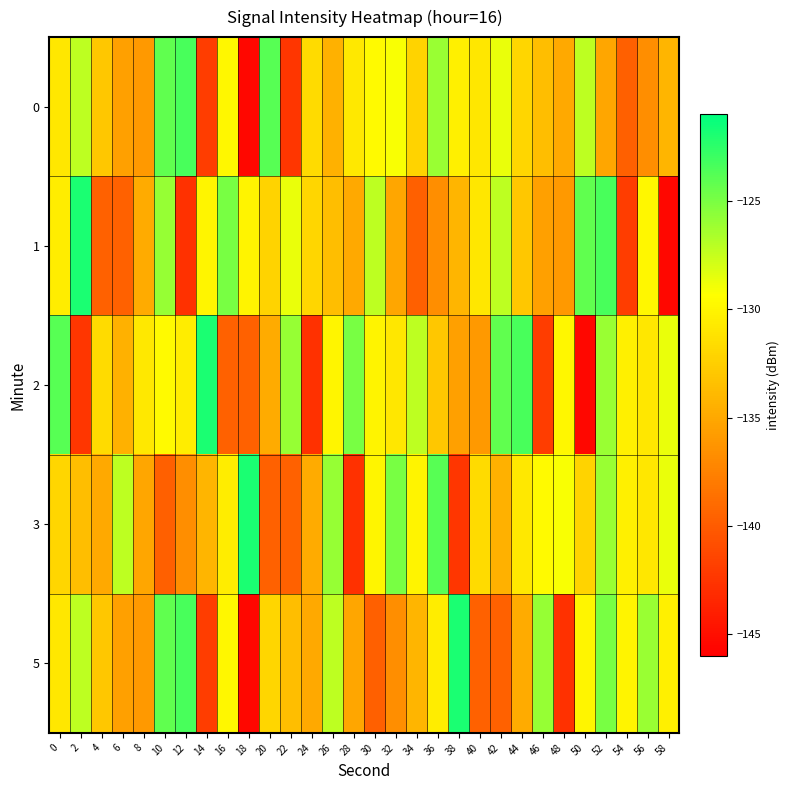

Which series changed the most between 6 and 52?

1